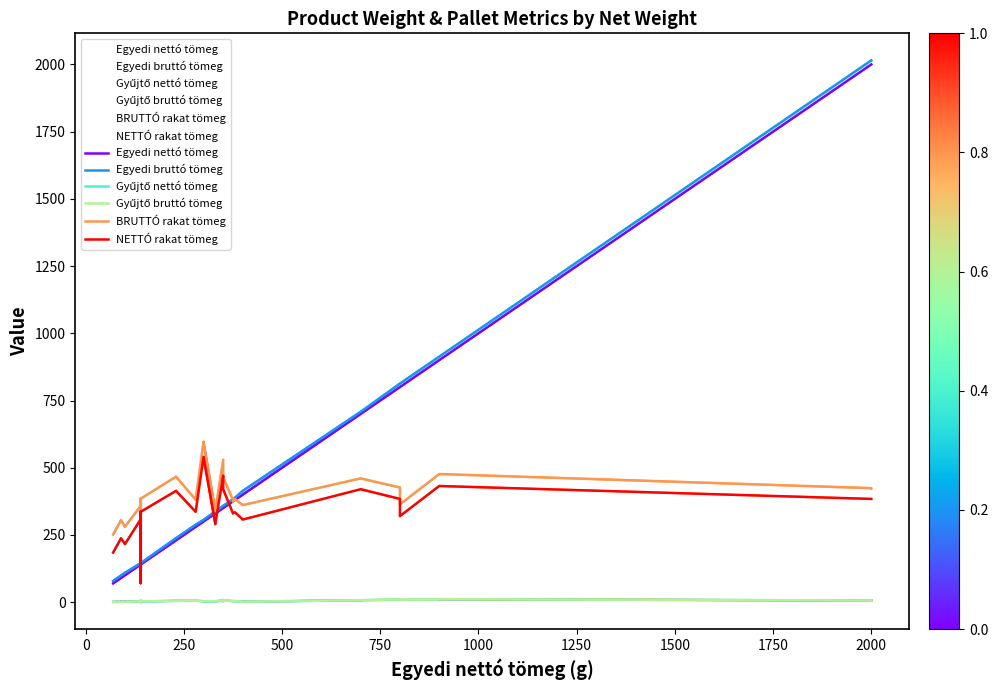

How many values in the BRUTTÓ rakat tömeg series exceed 380?

18